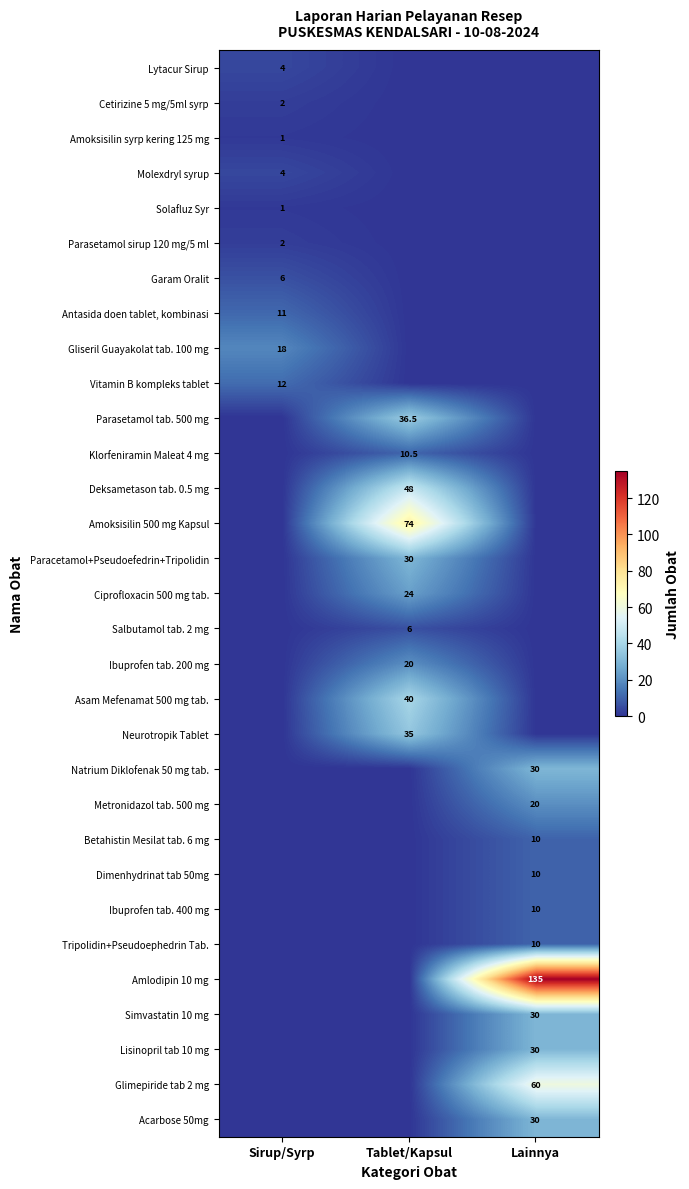

True or false: Asam Mefenamat 500 mg tab. has a value of 40.0 at Tablet/Kapsul.

True